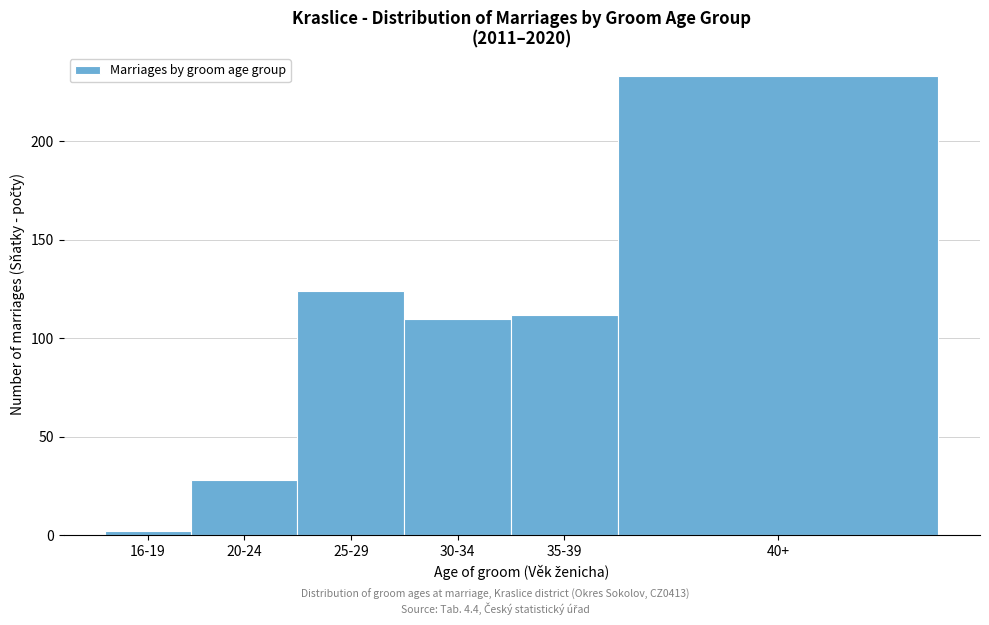

Reading right to left, list all the values displayed in this chart.

233	112	110	124	28	2